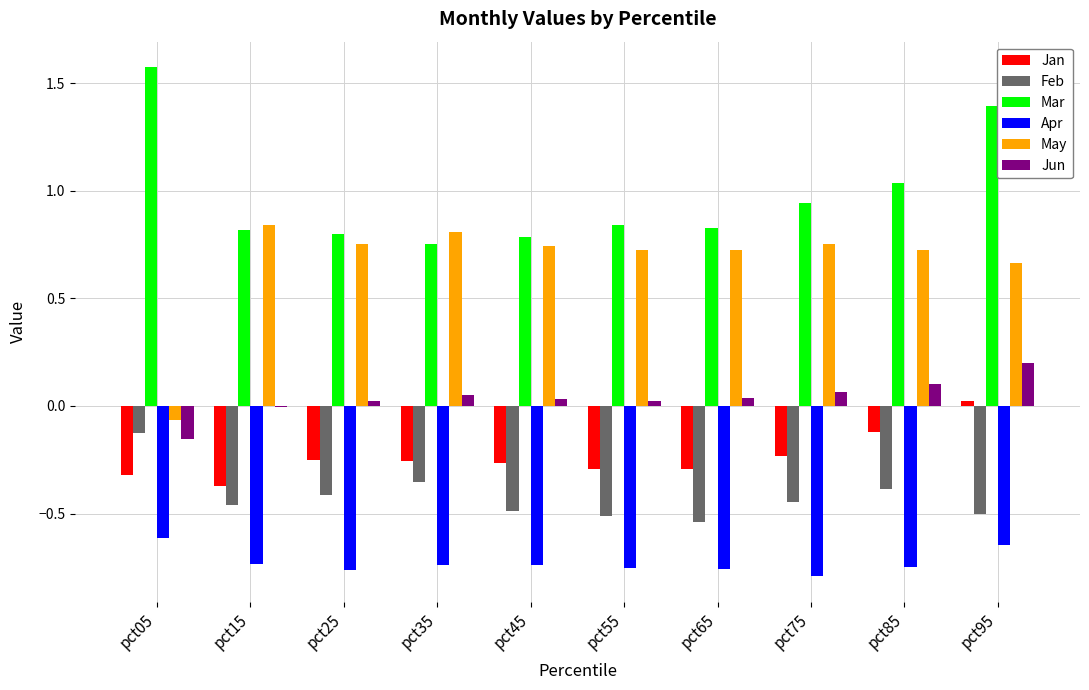

Which series has the widest spread of values?

May